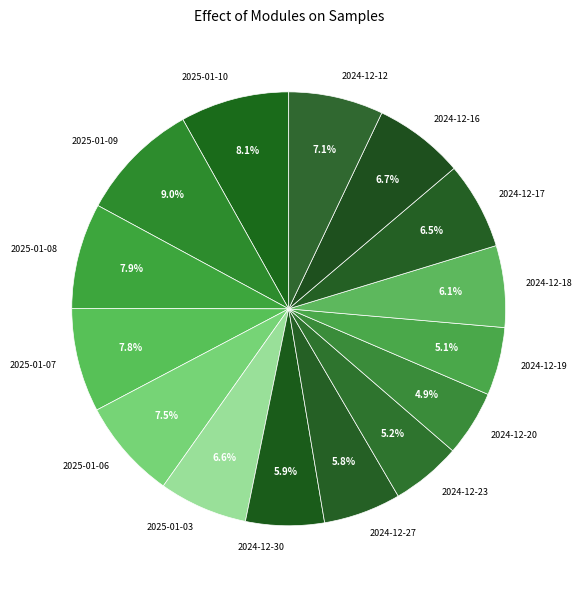

Is it true that 2024-12-27 is 15% of the pie?

False